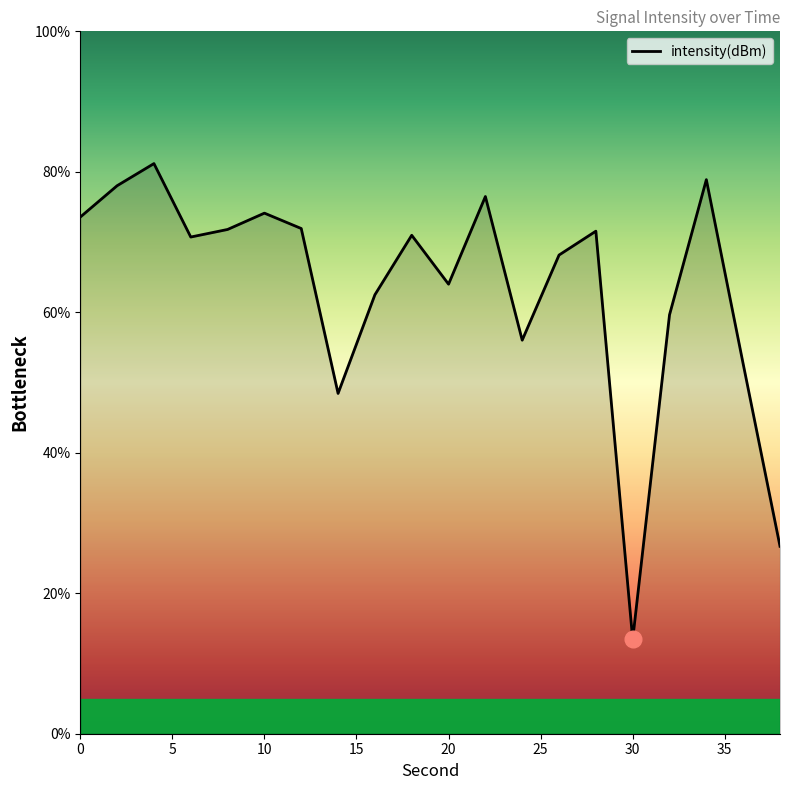

What is the greatest value displayed?

81.2